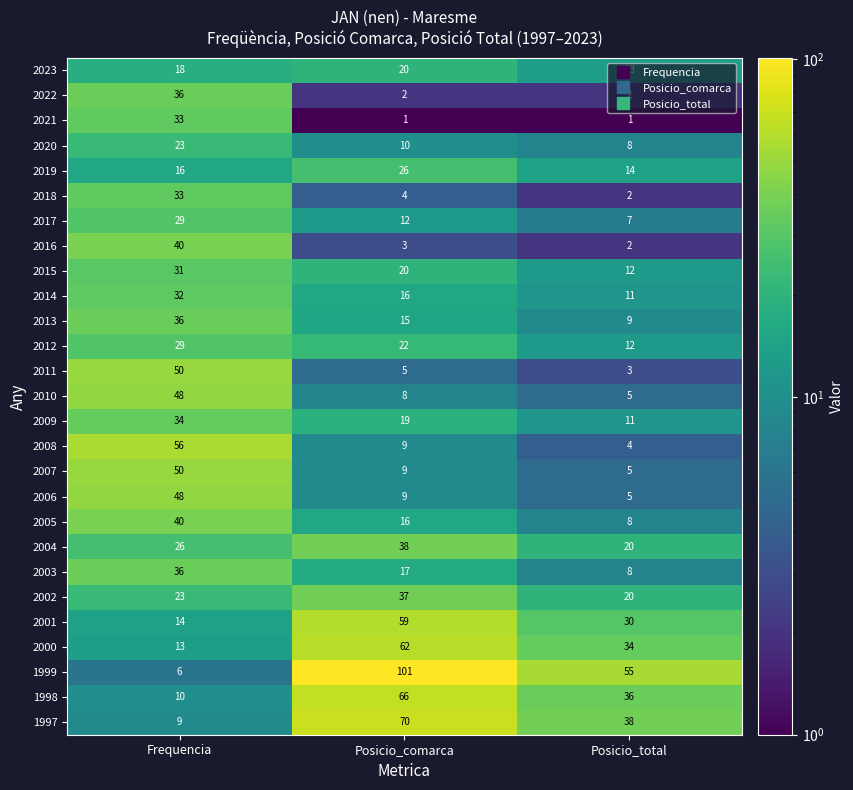

What value does the 1997 series have at Posicio_total, to the nearest 10?

40